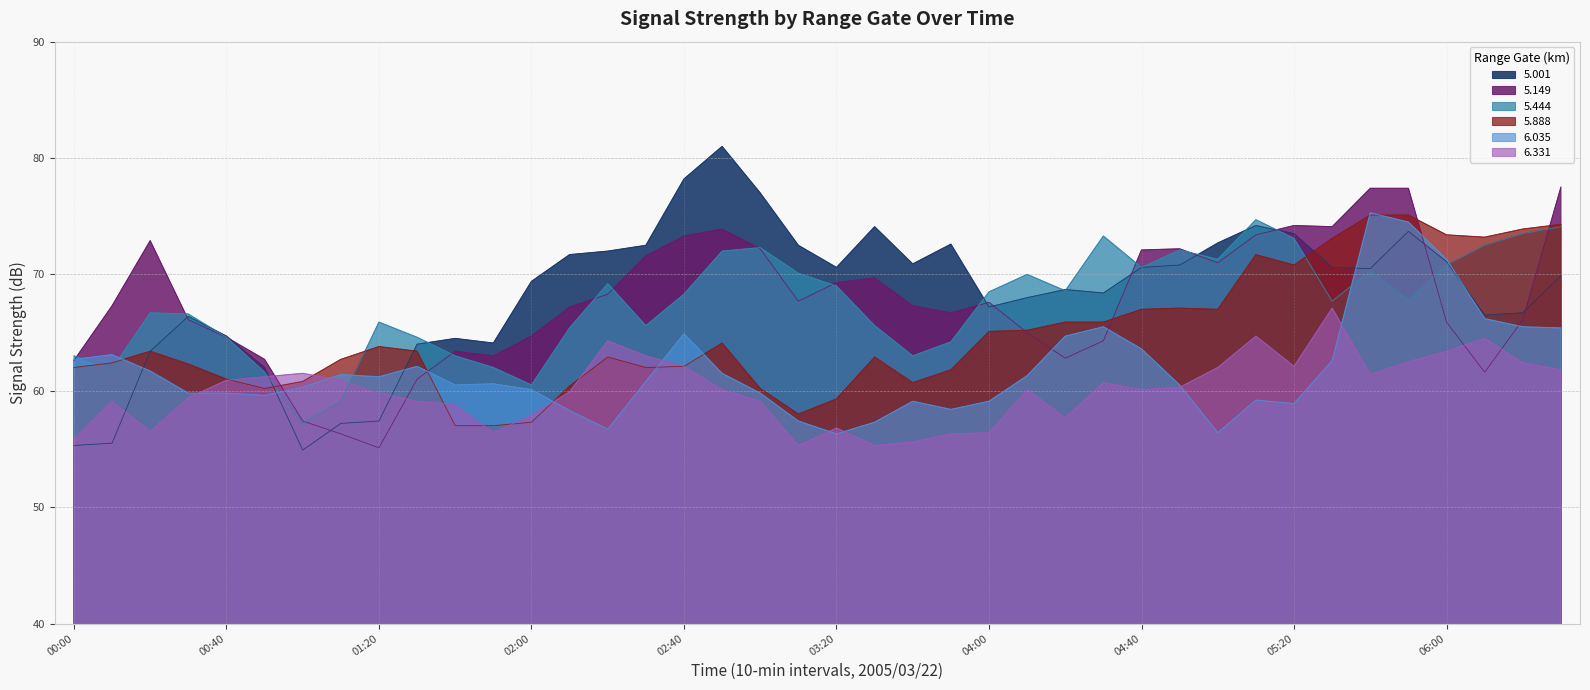

Is the value of 5.149 at 2005/03/22 02:00 greater than the value of 5.444 at 2005/03/22 00:30?

No